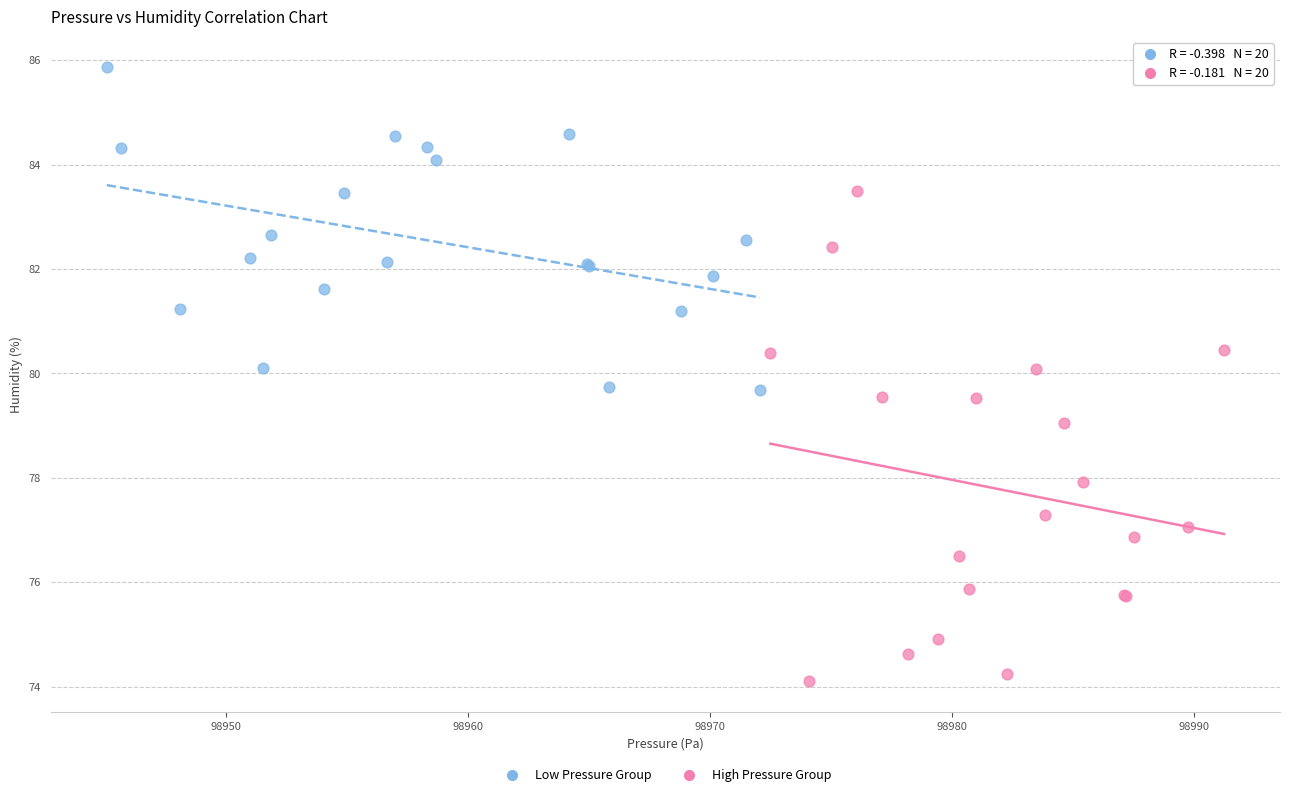

Which series contains the highest Y value?

Low Pressure Group